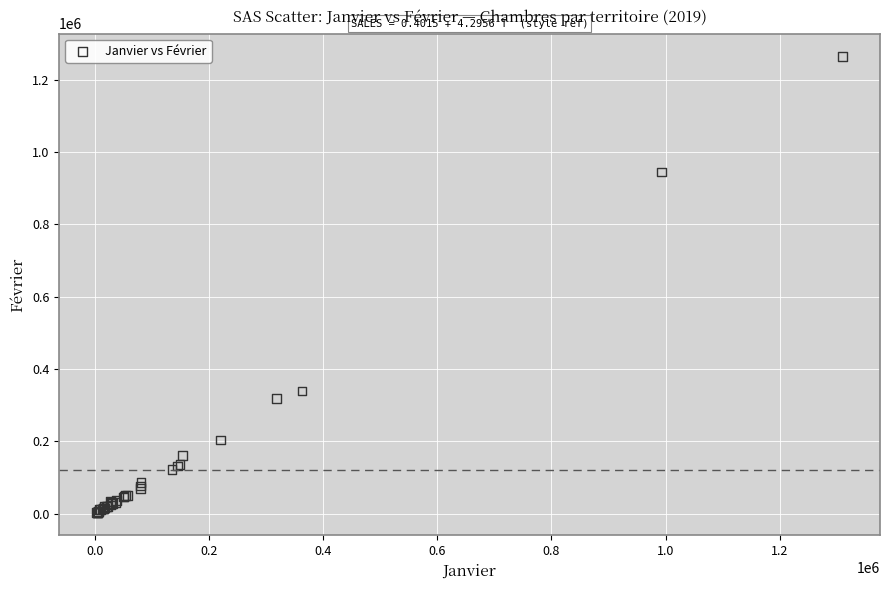

What Y value in the scatter plot is closest to 634000?

339488